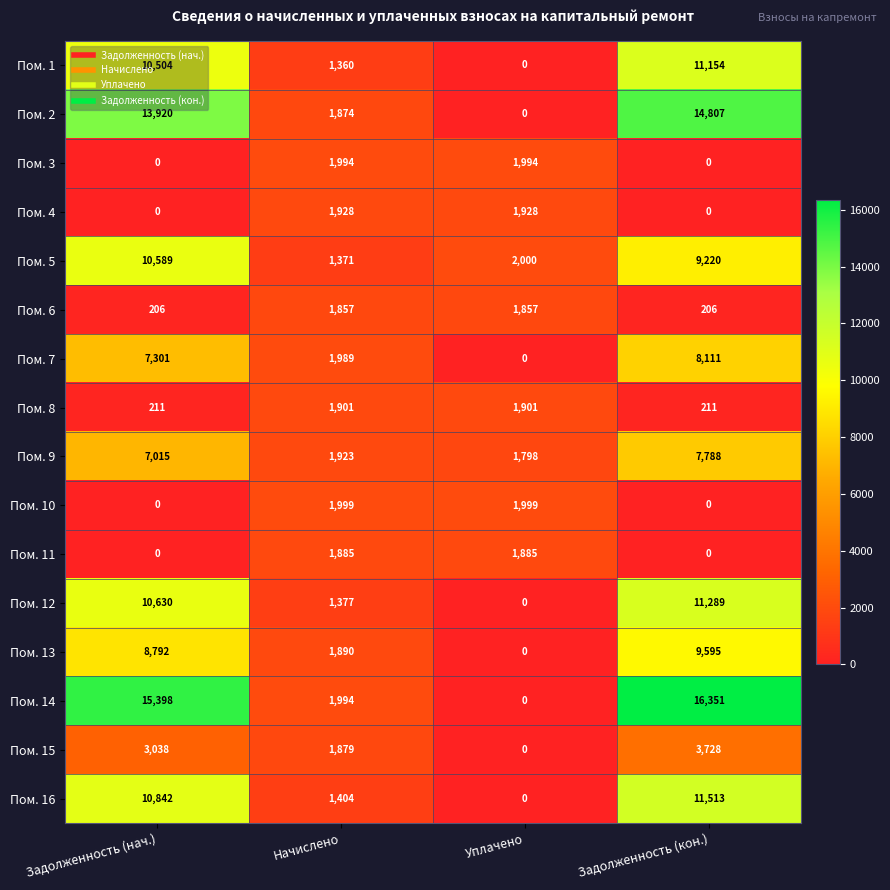

What is the total value across all series at Уплачено?

15362